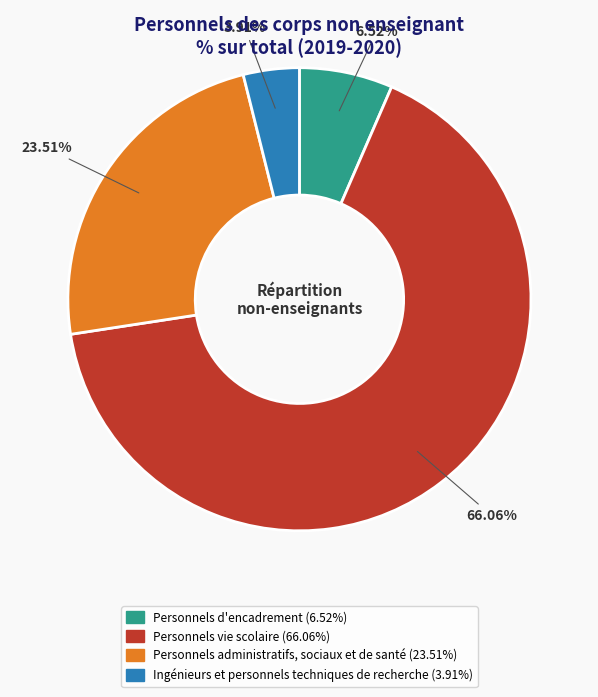

To the nearest percent, what is the average slice percentage?

25%